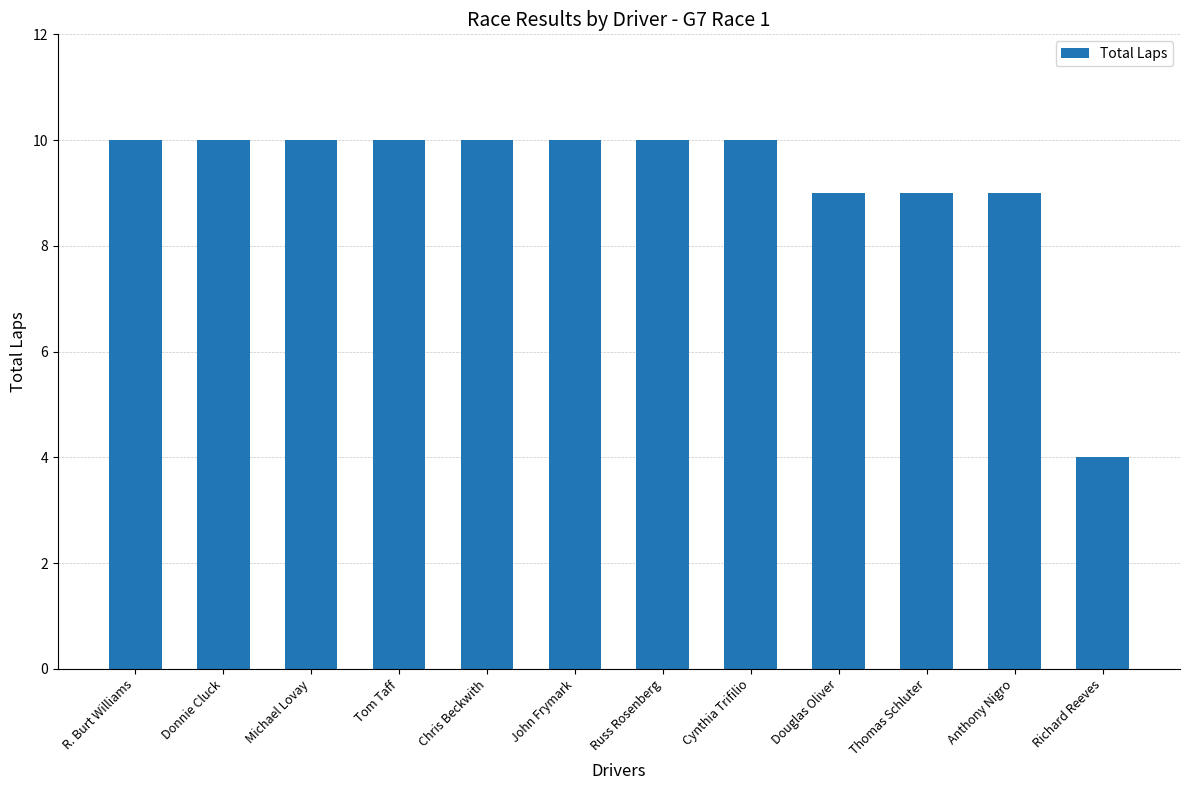

What is the label of the 2nd bar from the right?

Anthony Nigro